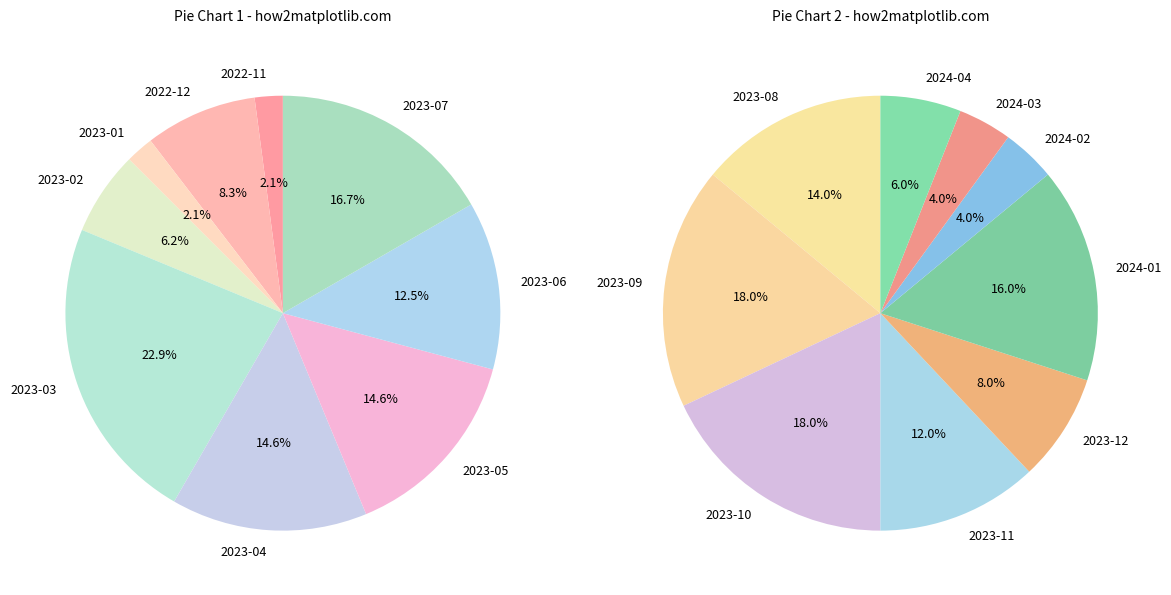

What is the smallest slice in the pie chart?

2022-11